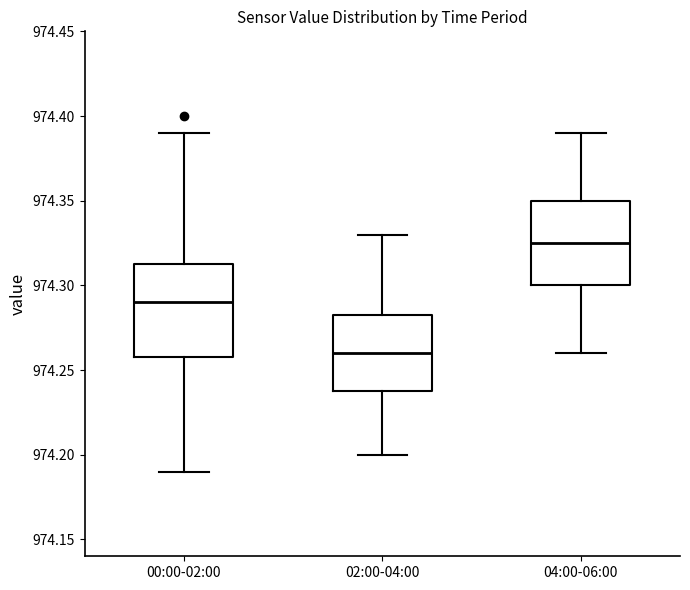

Reading left to right, transcribe this box plot: for each box, give where its median line is, the range the box spans, and where its two whiskers end, as read against the y-axis. The values are not printed on the chart, so give them approximately, as read against the axis.

00:00-02:00: median 974.290, box 974.260 to 974.315, whiskers 974.190 to 974.390
02:00-04:00: median 974.260, box 974.240 to 974.285, whiskers 974.200 to 974.330
04:00-06:00: median 974.325, box 974.300 to 974.350, whiskers 974.260 to 974.390